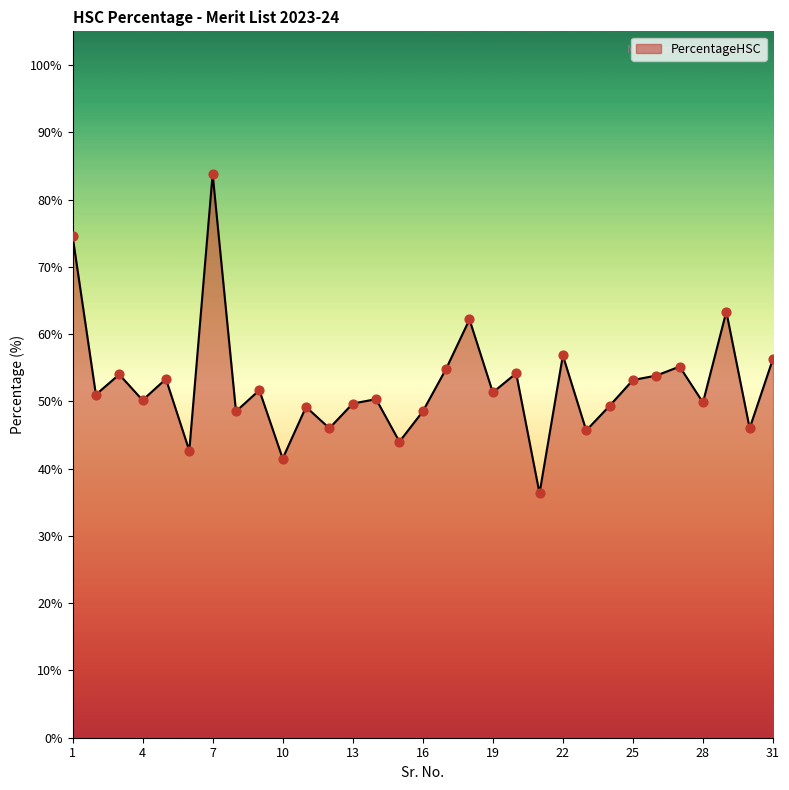

What is the minimum value shown in the chart?

36.3